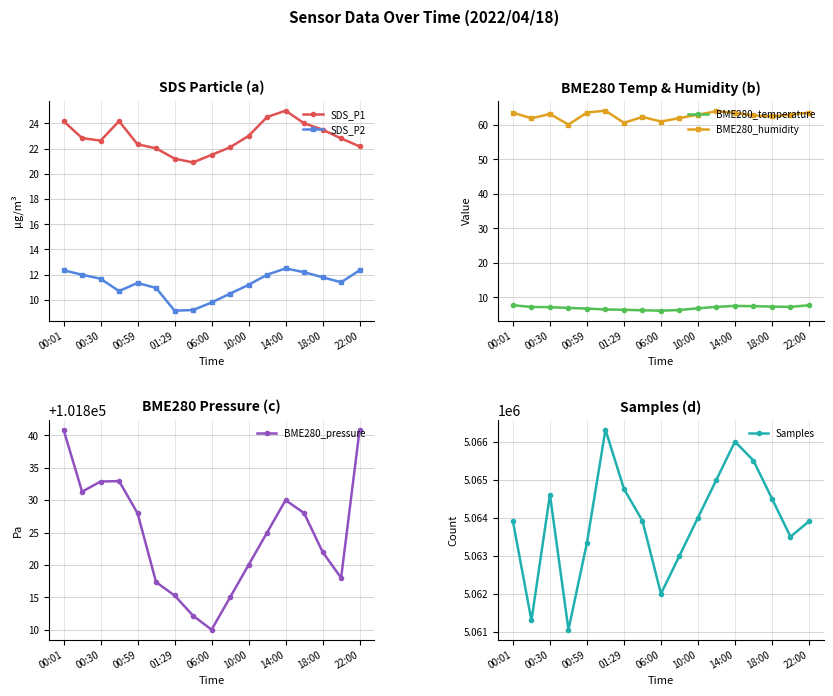

Where does the BME280_humidity series first go above 63?

00:01